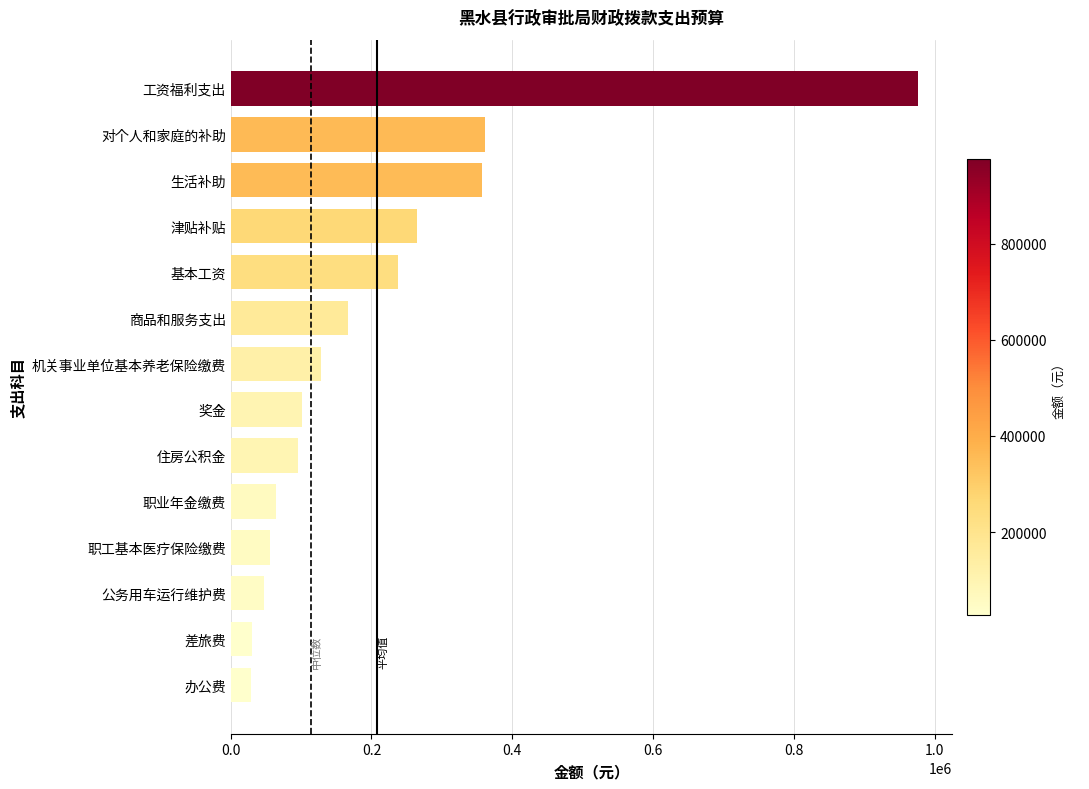

What is the maximum value shown in the chart?

976041.1